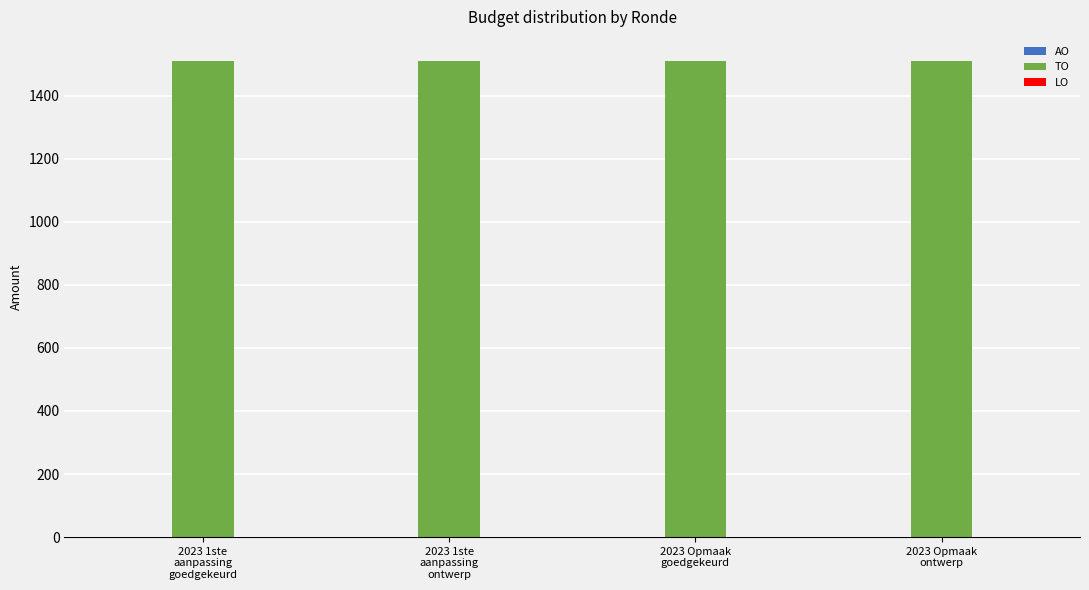

The LO series shows 0 at 2023 Opmaak
goedgekeurd. True or false?

True